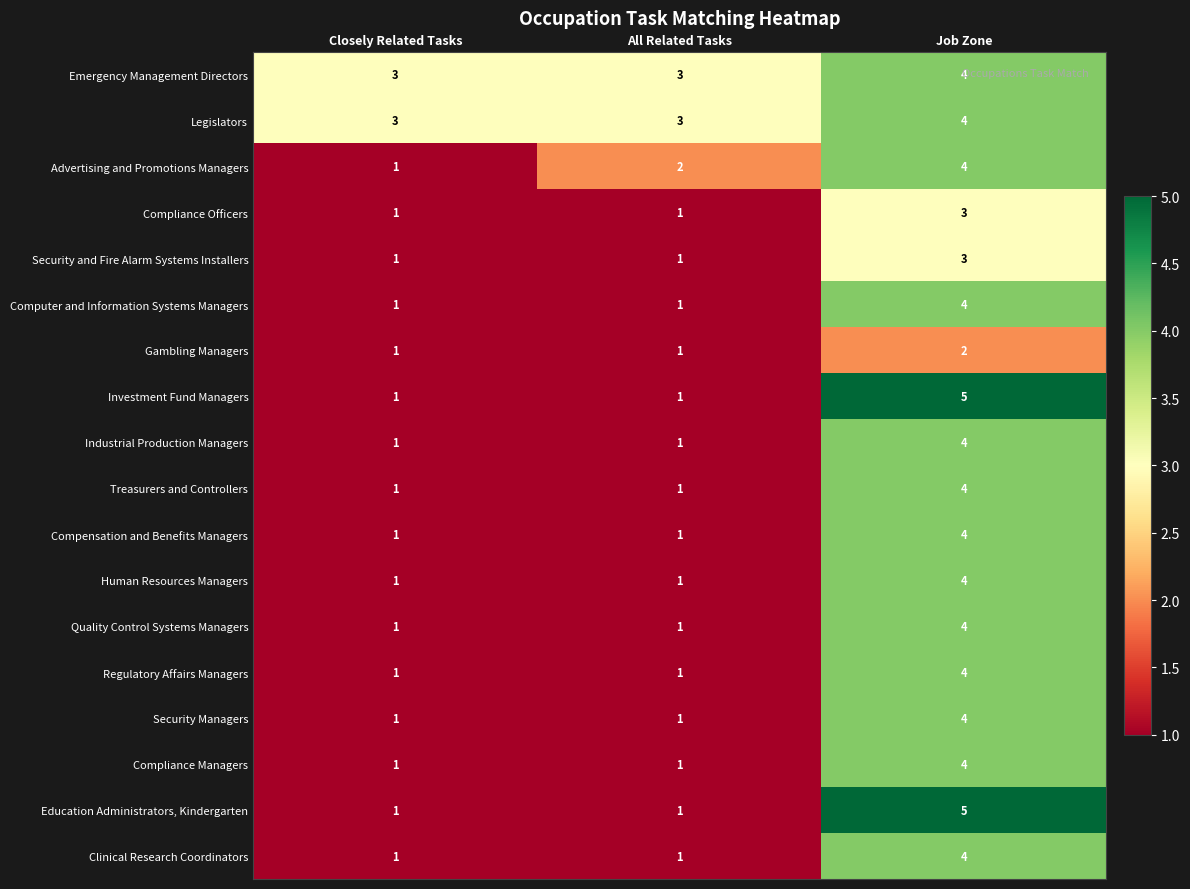

Which category has the highest value in the Legislators series?

Job Zone